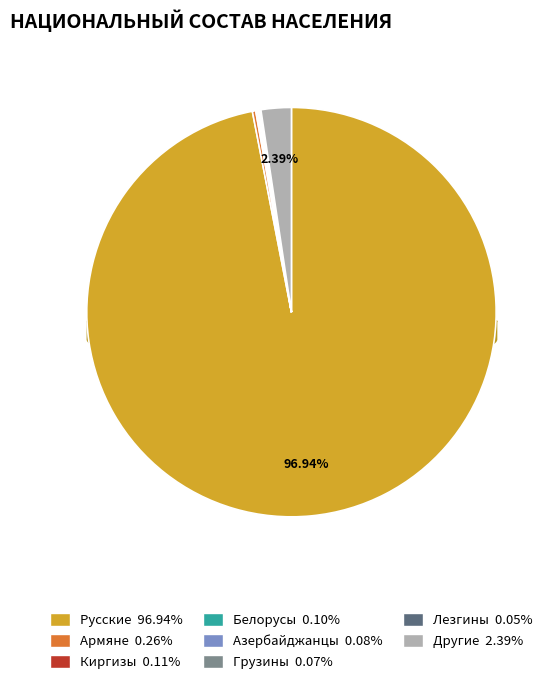

Rank the categories by value from highest to lowest.

Русские, Другие, Армяне, Киргизы, Белорусы, Азербайджанцы, Грузины, Лезгины